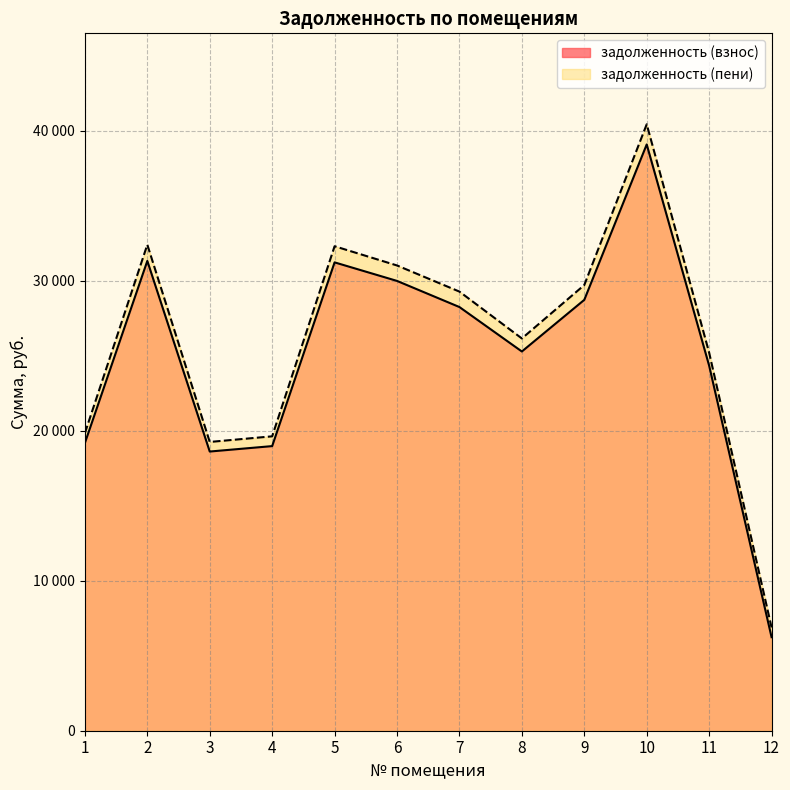

How many data points in задолженность (взнос) are less than 28248?

6